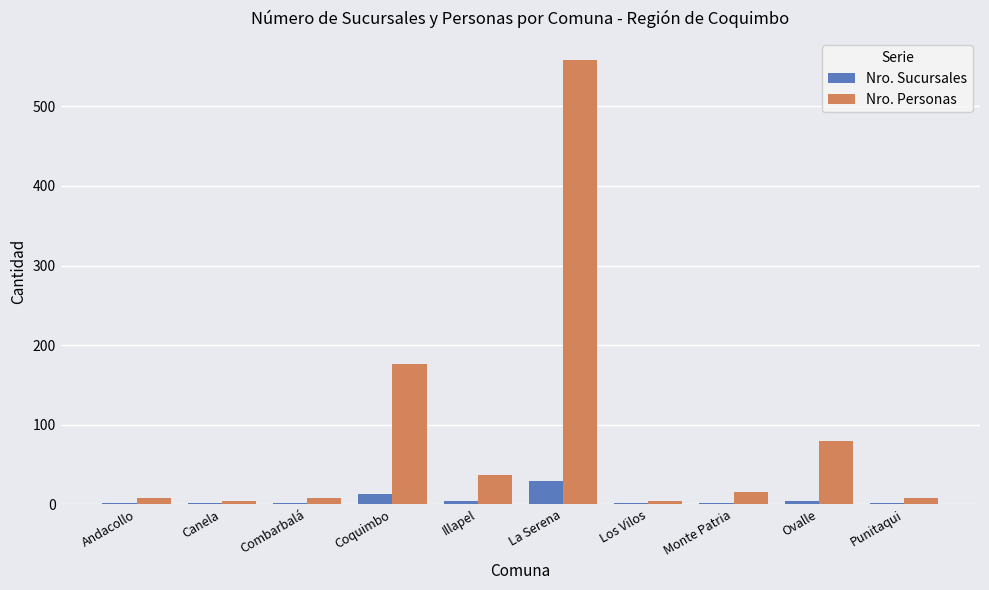

Between Los Vilos and Ovalle, which series saw the biggest shift?

Nro. Personas